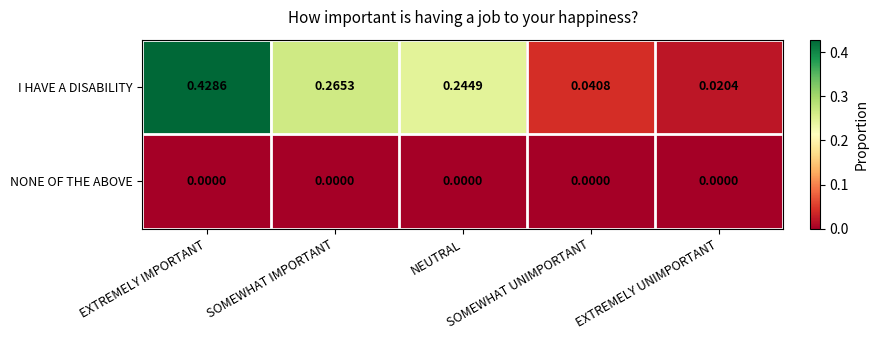

List the series in order of their peak value, highest first.

I HAVE A DISABILITY, NONE OF THE ABOVE